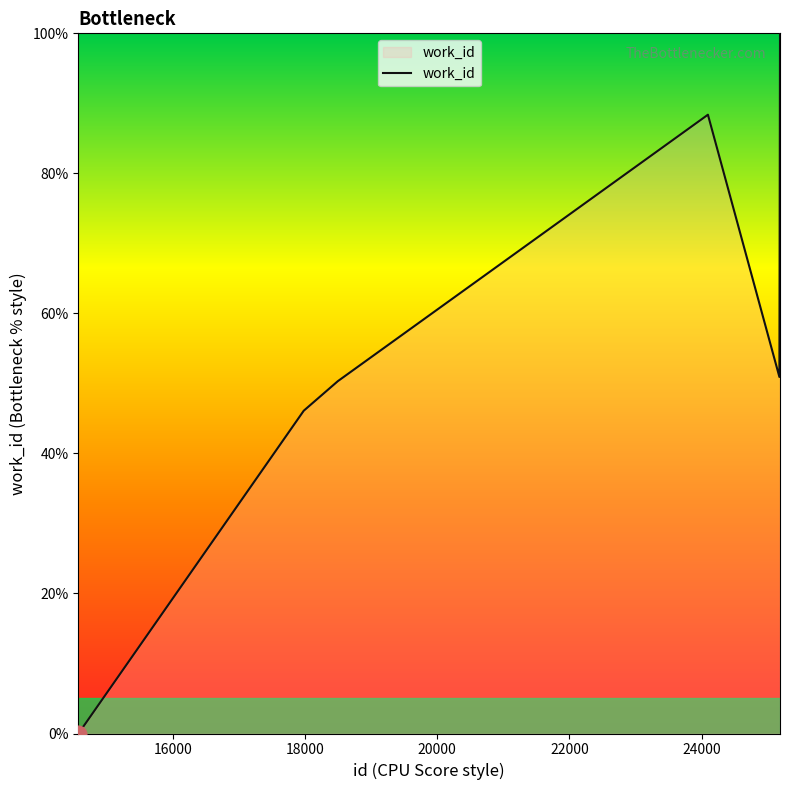

Does the chart display data point markers on the line(s)?

No